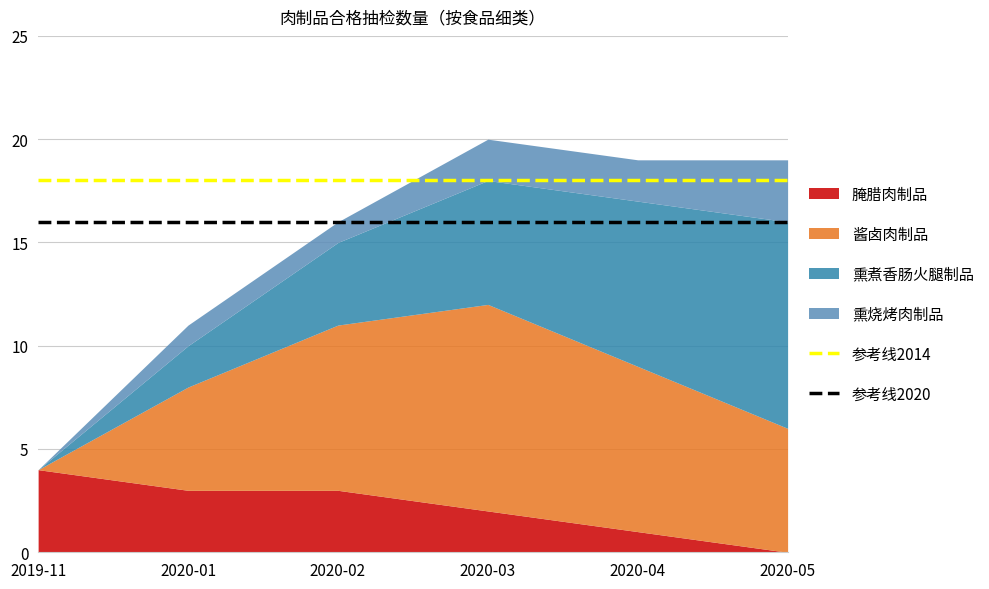

At which label does 腌腊肉制品 reach its minimum?

2020-05